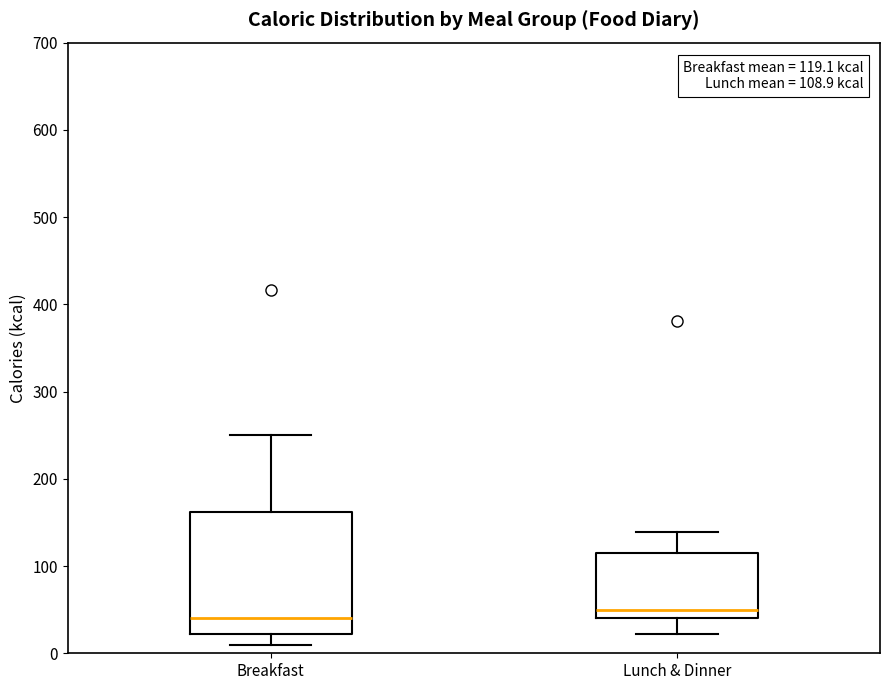

Comparing the boxes themselves (not the whiskers), which one is the tallest?

Breakfast